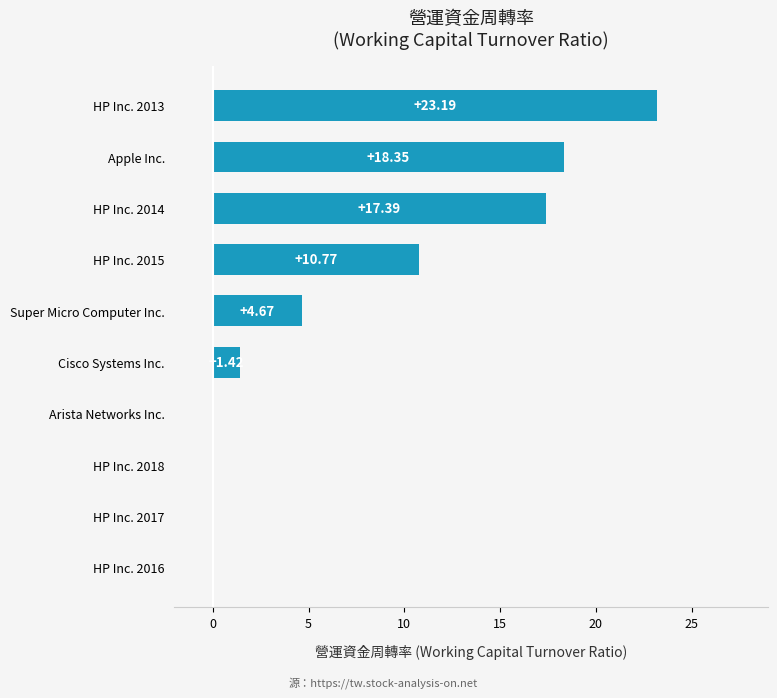

What is the sum of the values at HP Inc. 2013 and HP Inc. 2016?

23.2